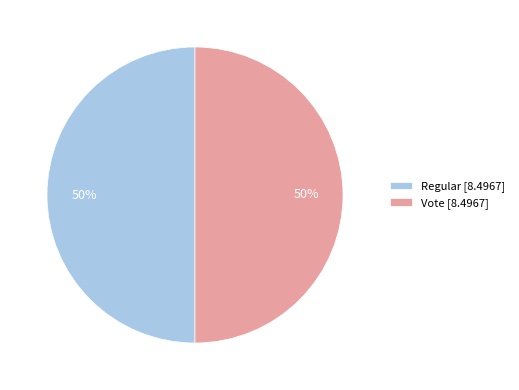

To the nearest percent, what is the average slice percentage?

50%